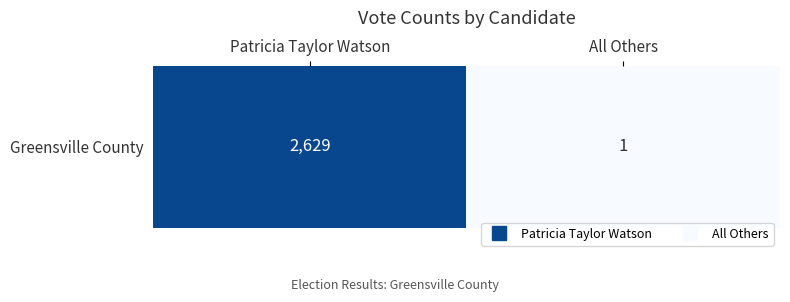

At which label is the value closest to 1315?

Patricia Taylor Watson